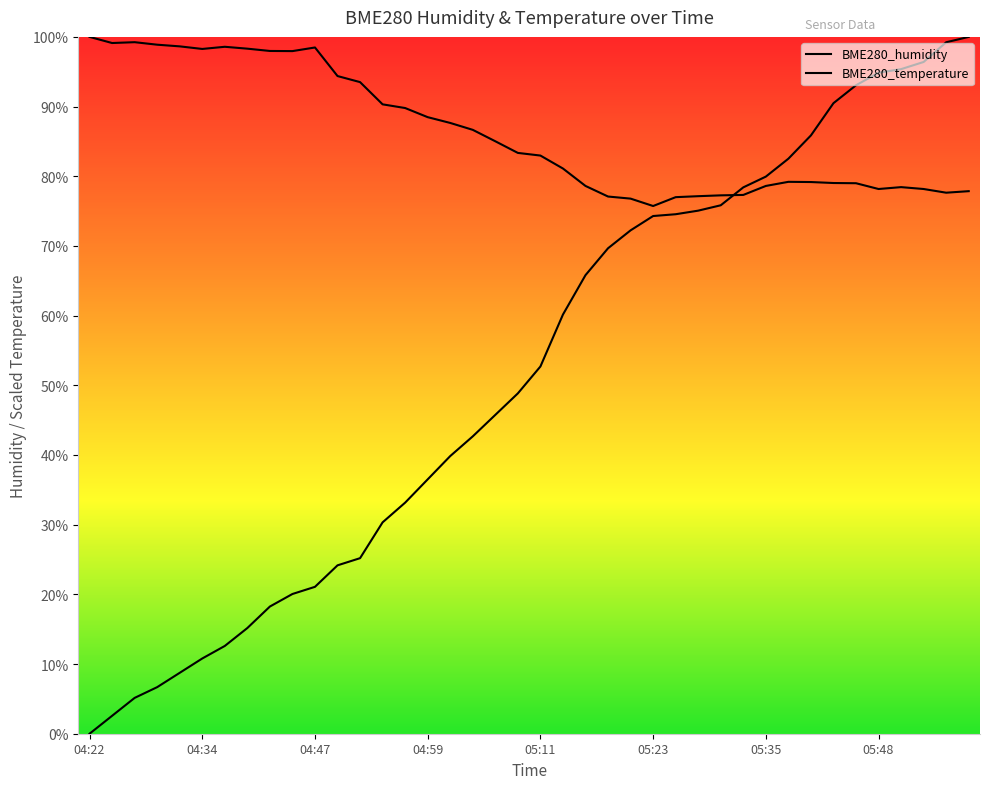

Does the chart have visible grid lines?

No